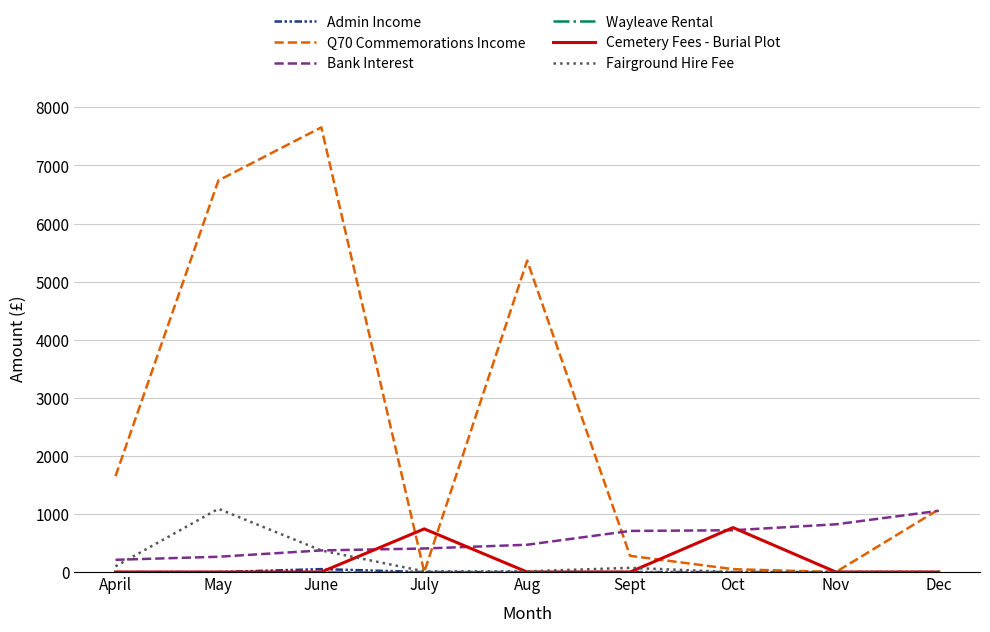

What is the difference between the Fairground Hire Fee values at Oct and June?

371.2